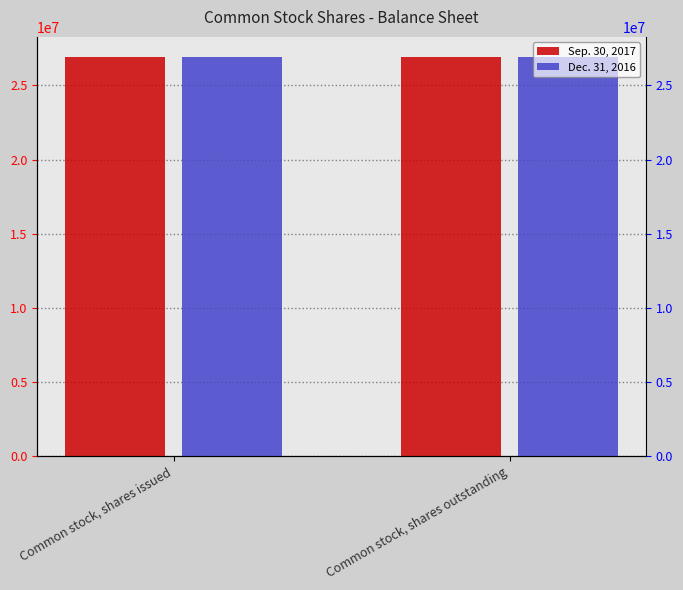

The value of Sep. 30, 2017 at Common stock, shares issued is 7331433. True or false?

False